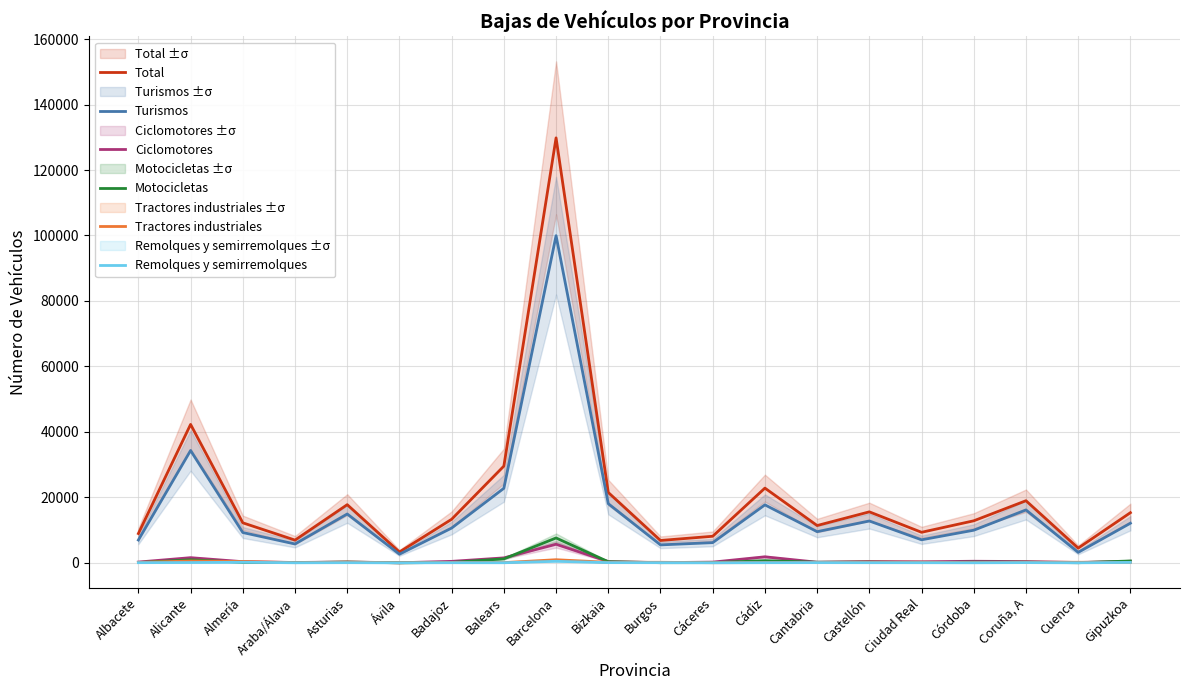

The value of Tractores industriales at Albacete is 141. True or false?

True